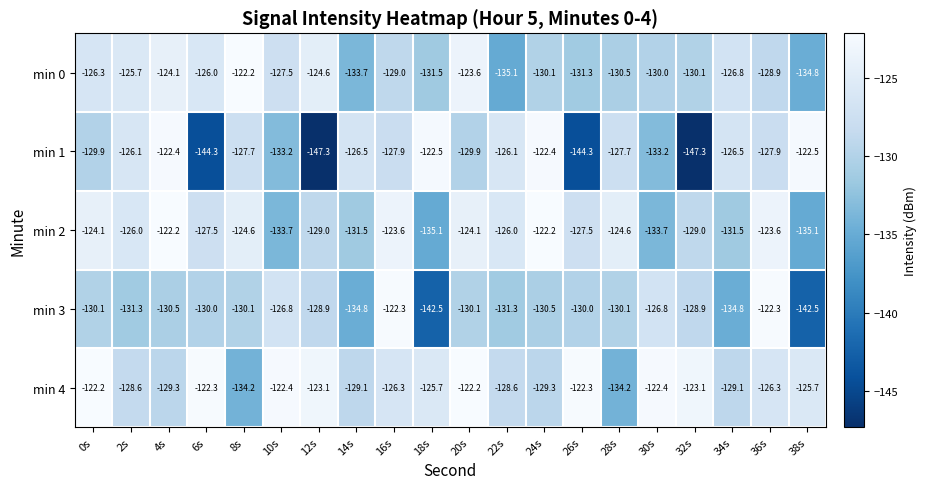

What is the spread (max minus min) of values at 2s?

5.6